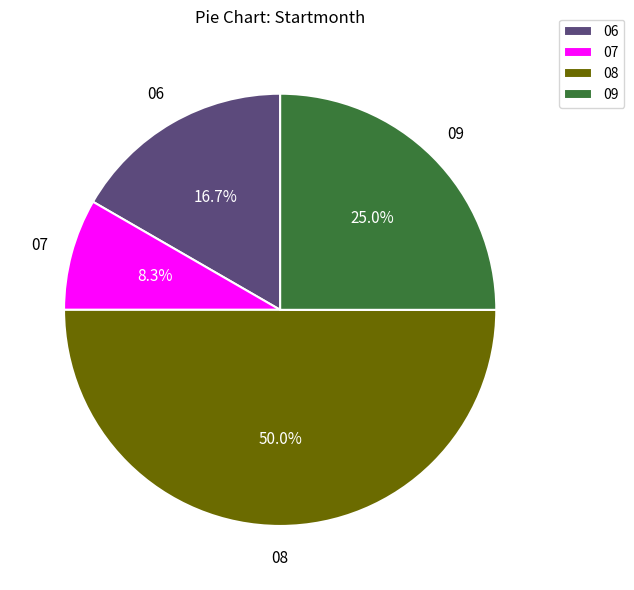

Rank the categories by value from lowest to highest.

07, 06, 09, 08